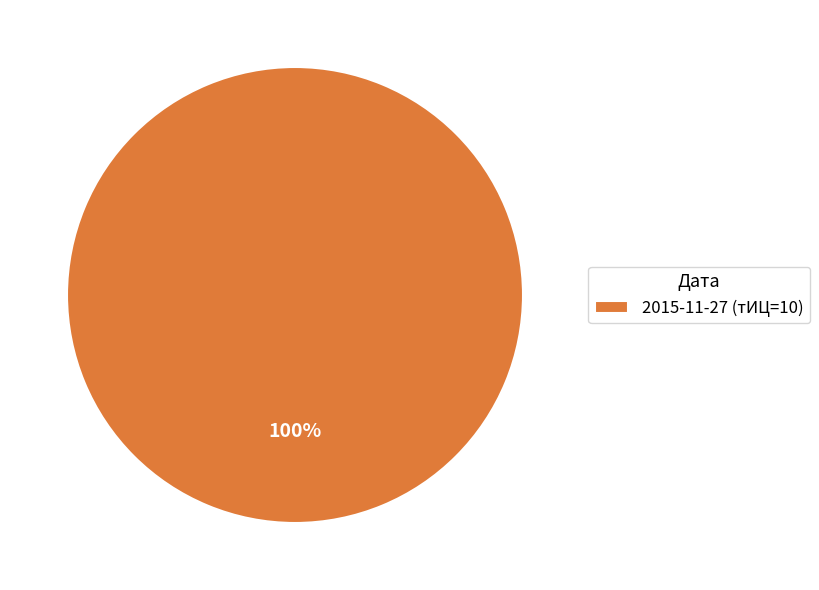

Rank the categories by value from highest to lowest.

2015-11-27 (тИЦ=10)